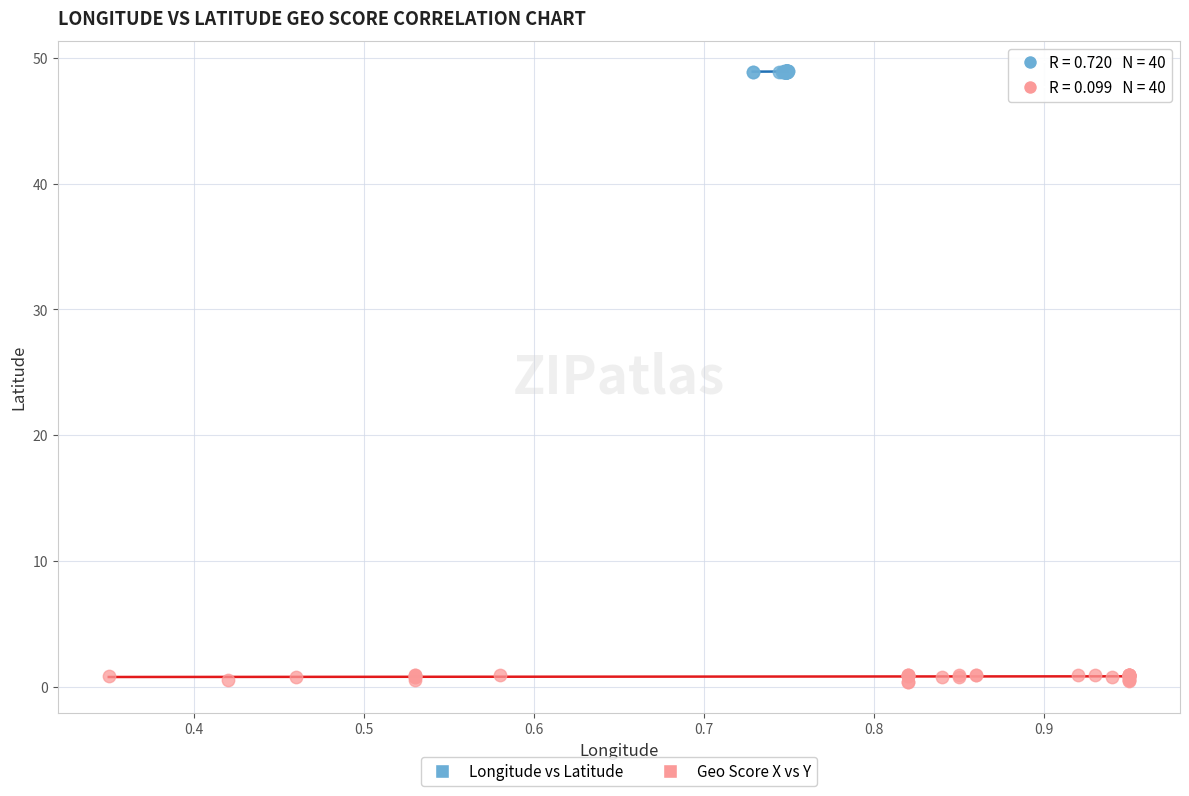

Which series contains the lowest Y value?

Geo Score X vs Y